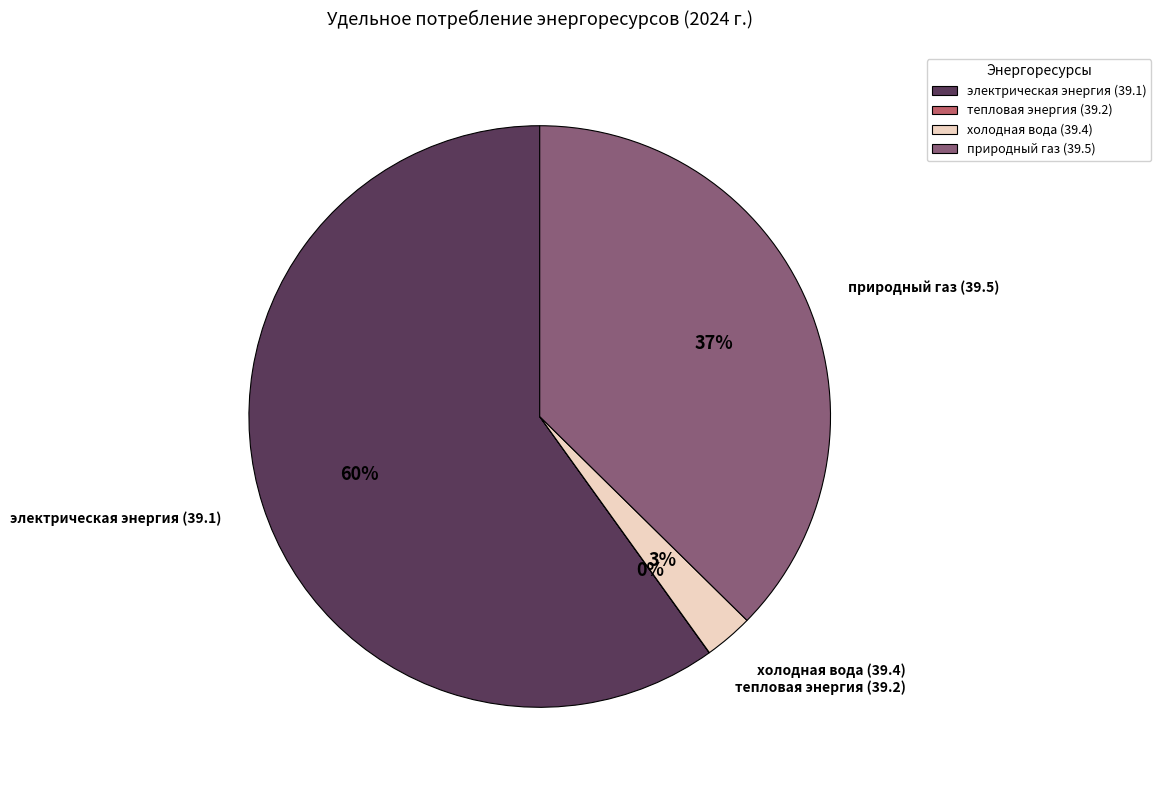

What is the majority slice?

электрическая энергия (39.1)